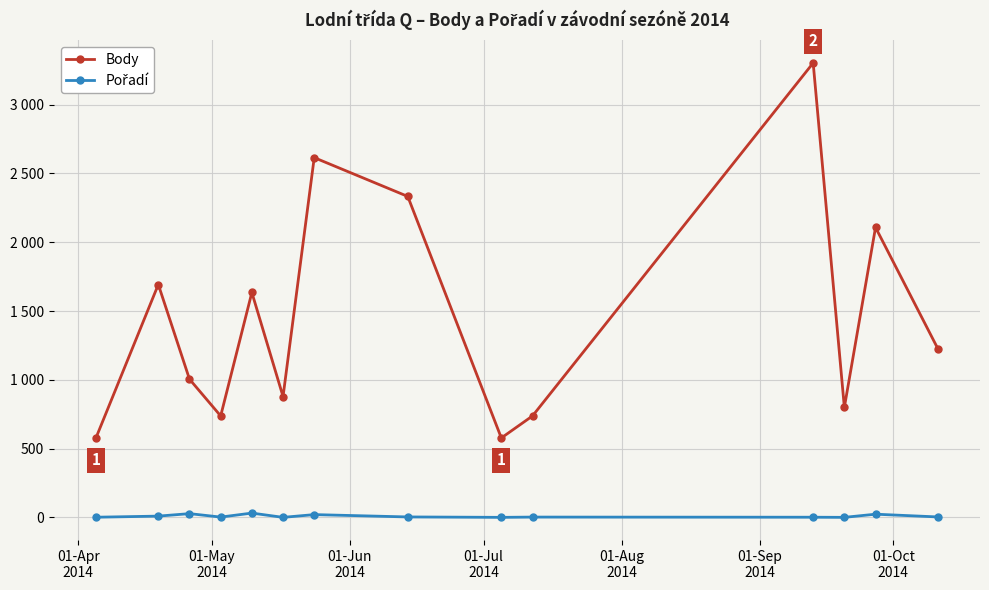

At which label does Pořadí reach its minimum?

01-Sep
2014